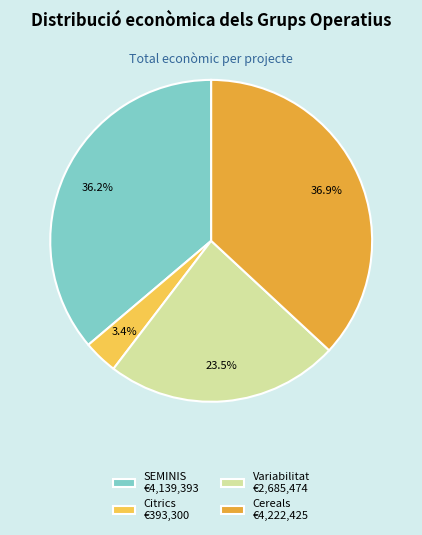

Which has a higher value, Citrics €393,300 or SEMINIS €4,139,393?

SEMINIS €4,139,393